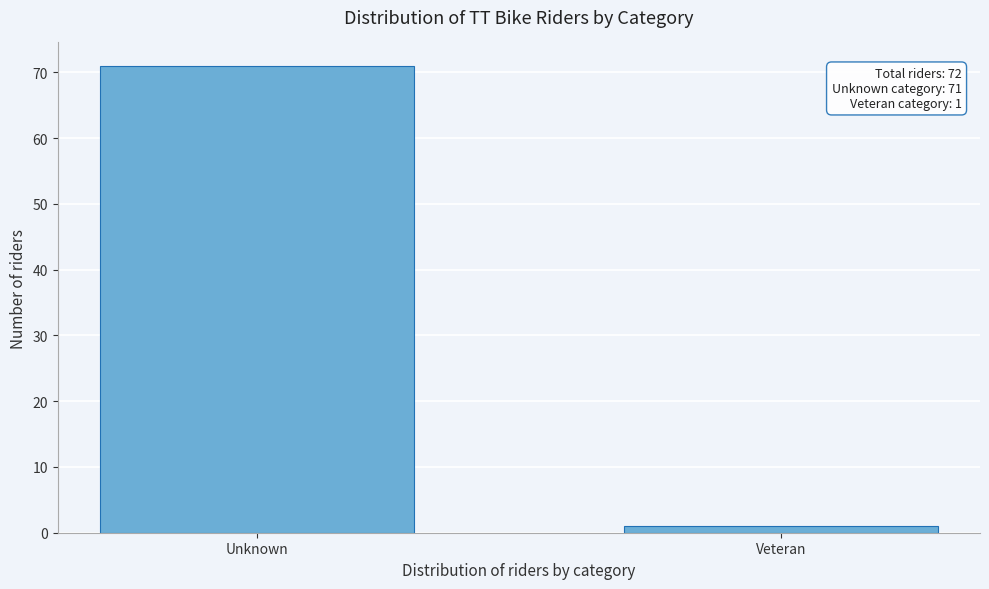

Reading left to right, extract all data points from this chart.

71	1